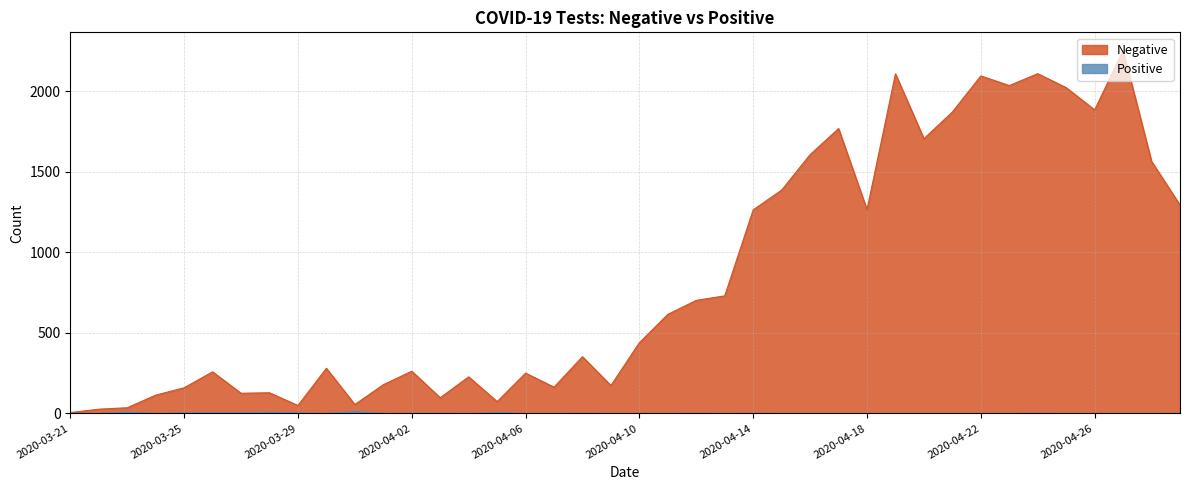

Does the chart display data point markers on the line(s)?

No